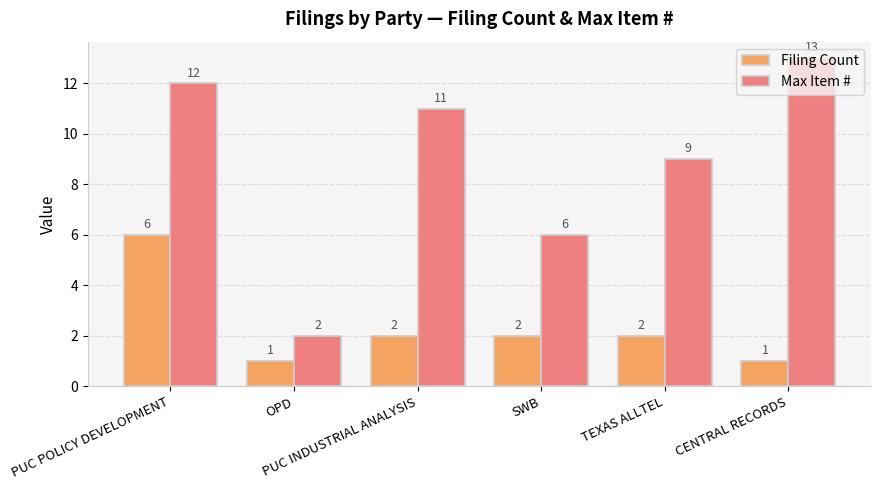

Which series has the largest range (max minus min)?

Max Item #